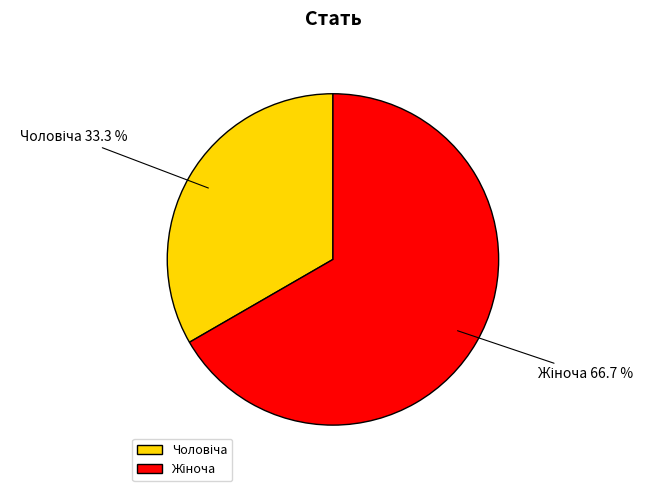

Is there any slice that represents more than half of the pie?

Yes